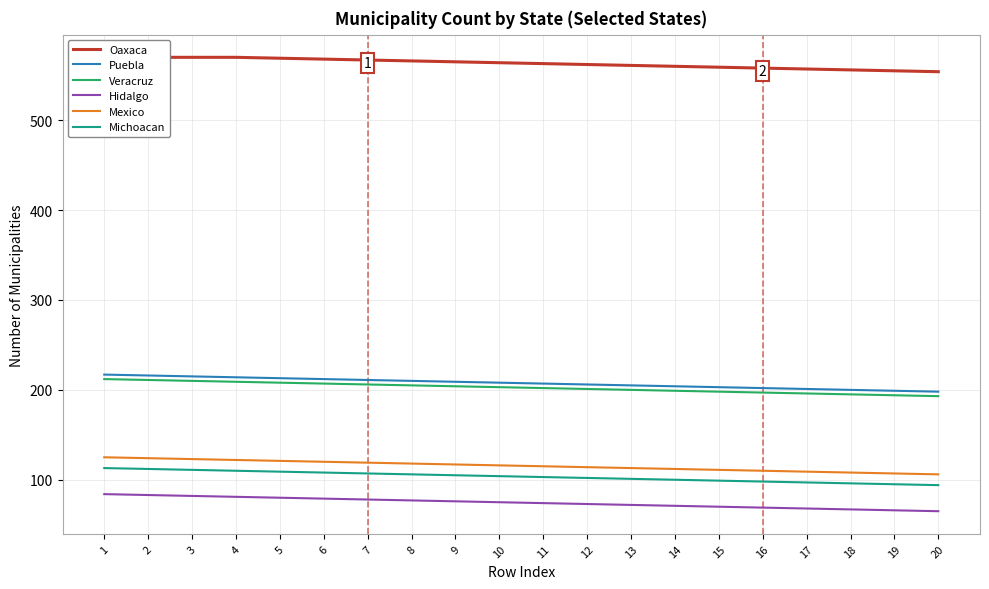

What is the average value of the Puebla series?

208